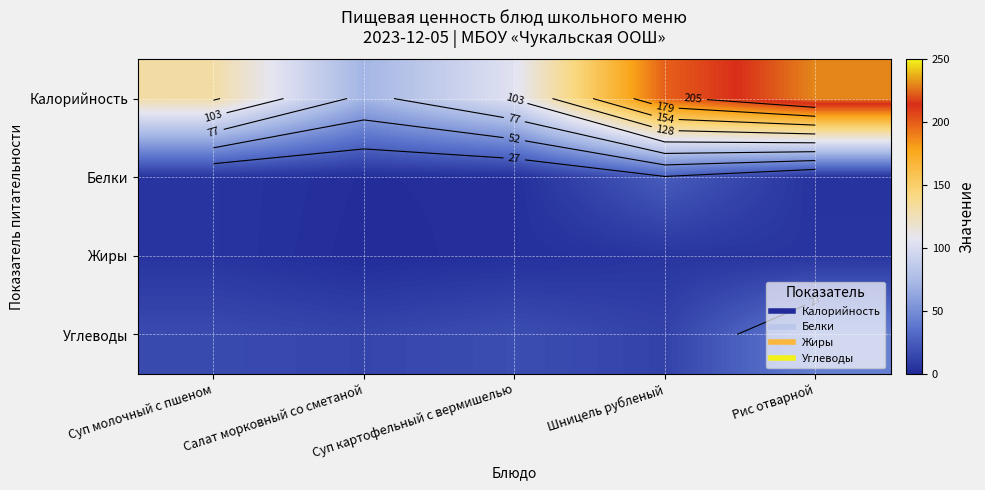

What is the greatest value displayed?

230.1